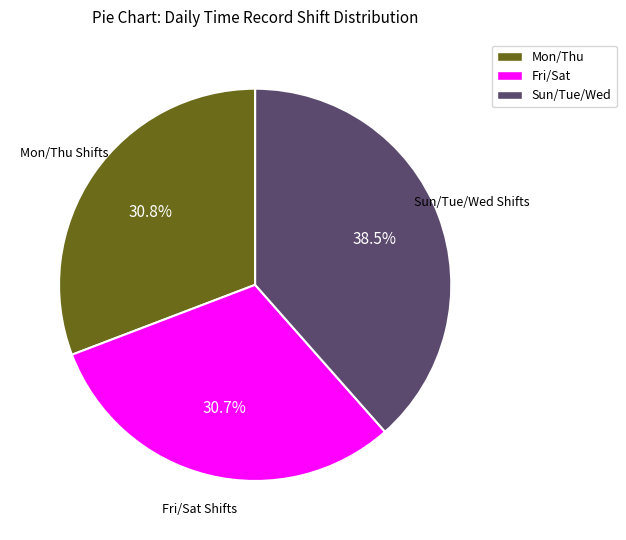

Does any single category account for the majority?

No